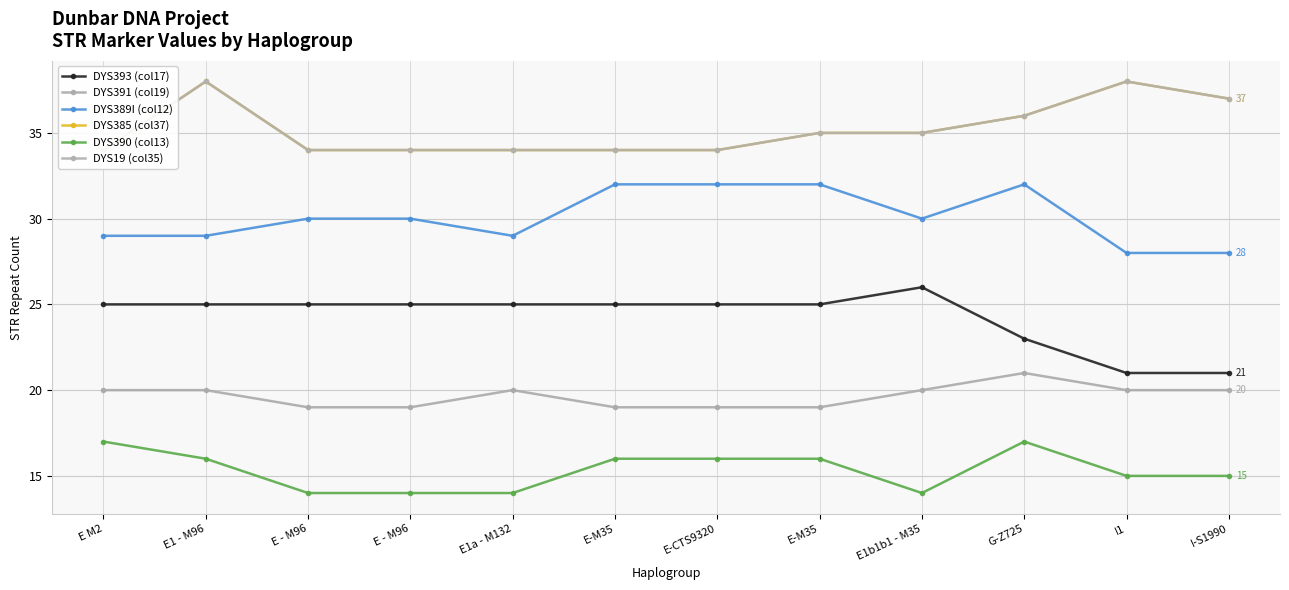

The value of DYS385 (col37) at E M2 is 15. True or false?

False